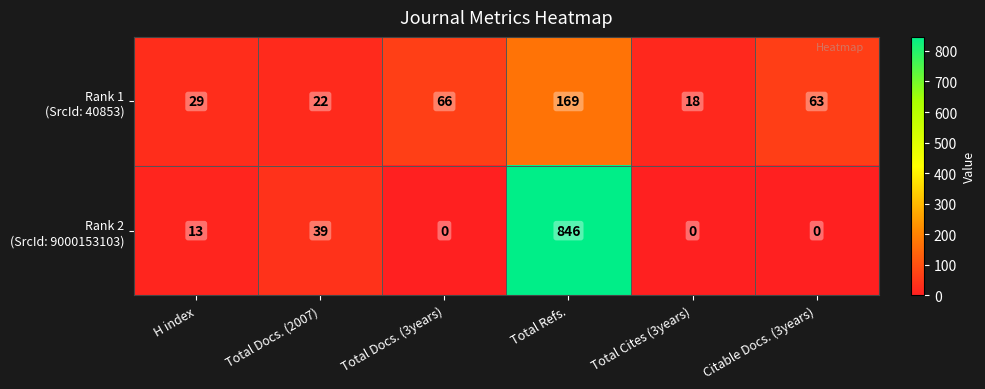

What is the spread (max minus min) of values at Total Cites (3years)?

18